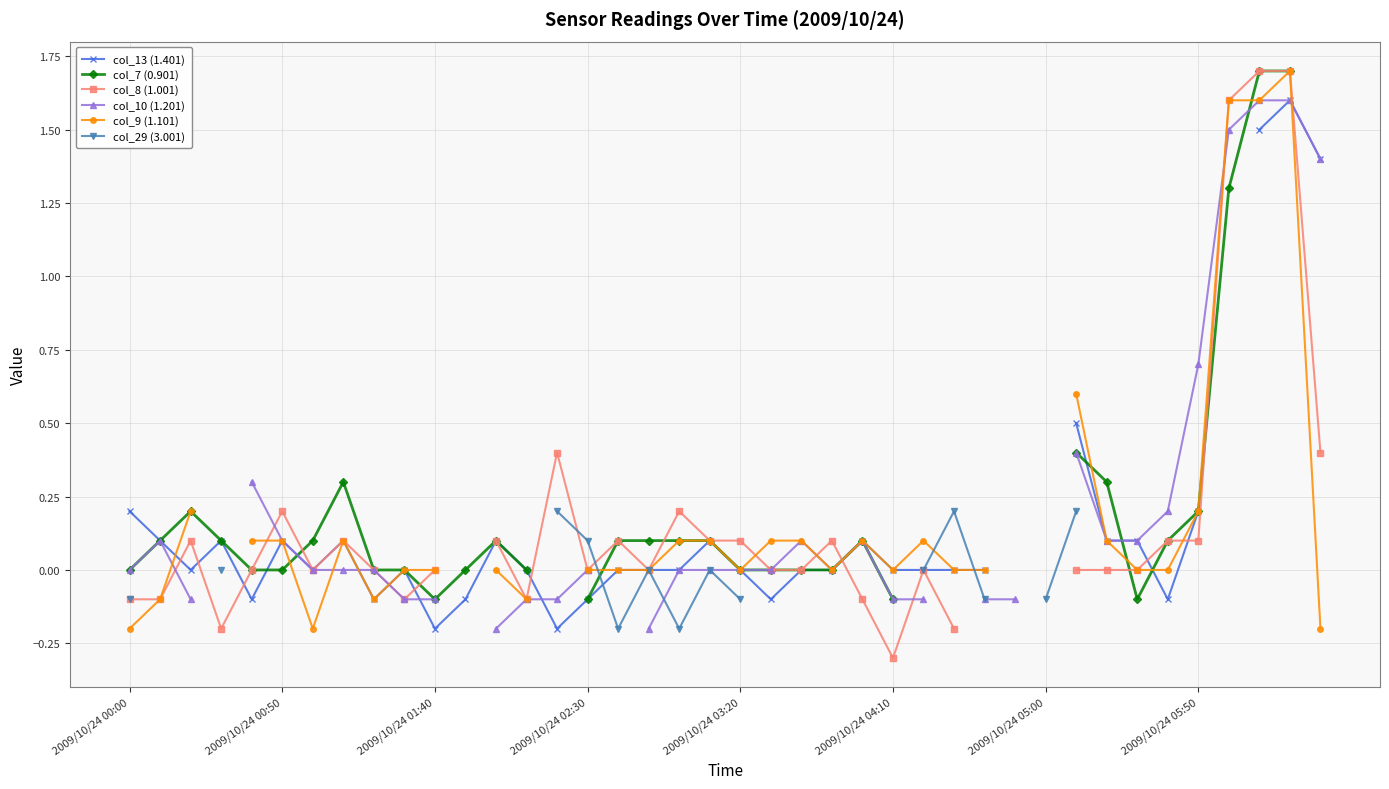

Where is the first local minimum for col_29 (3.001)?

16